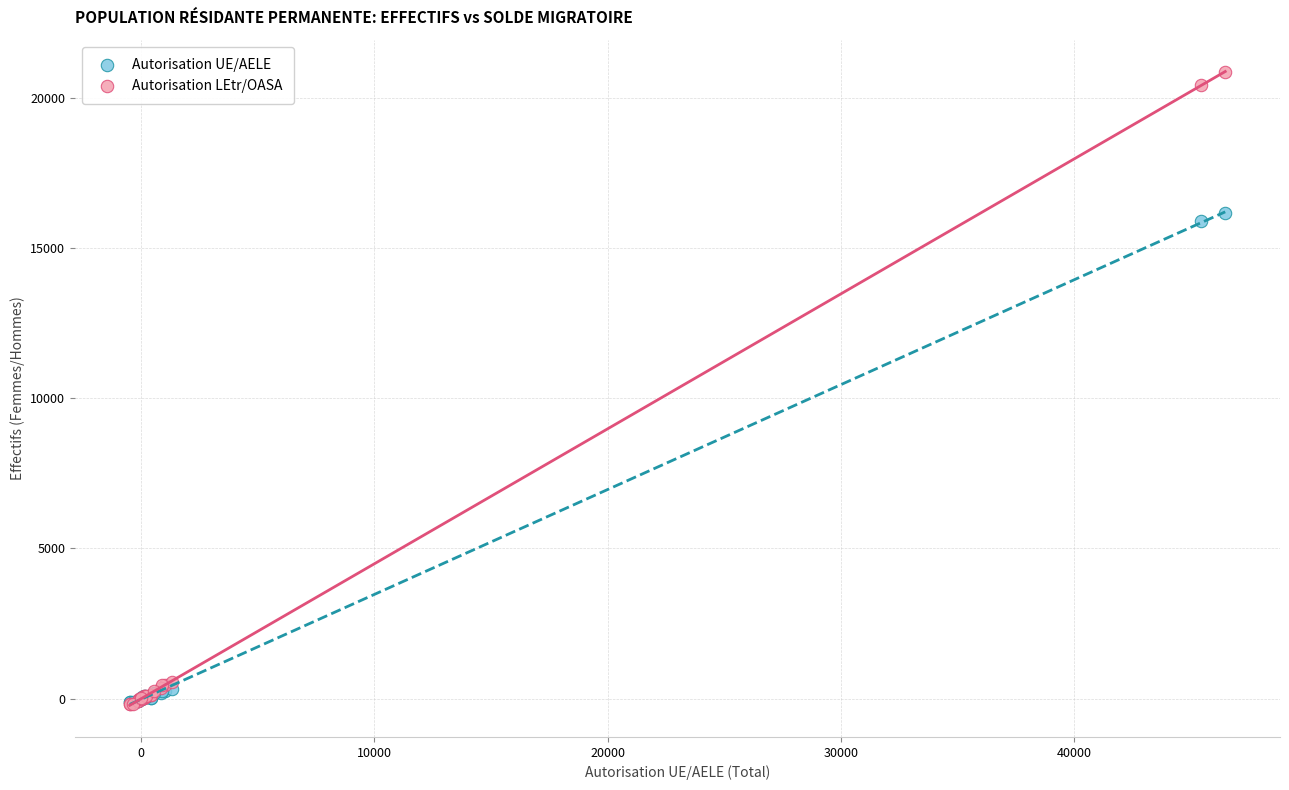

Which series reaches the maximum Y coordinate?

Autorisation LEtr/OASA